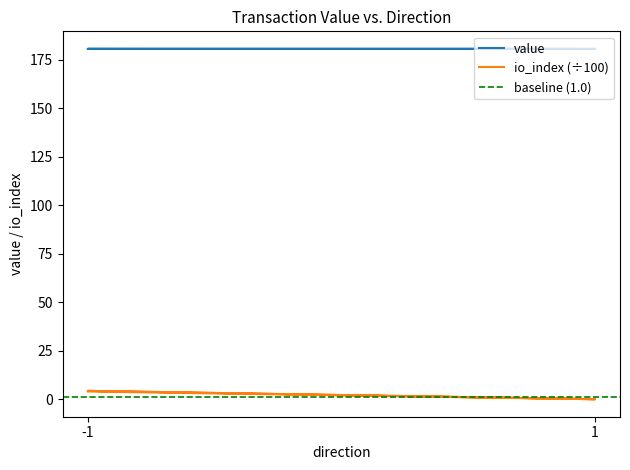

Which series has the widest spread of values?

io_index